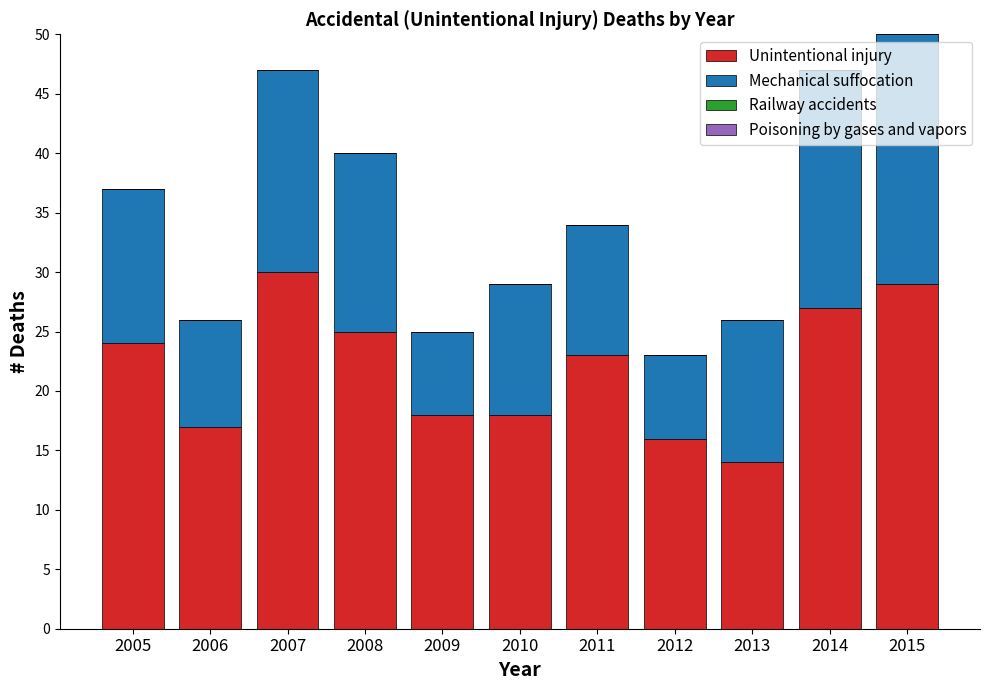

What is the total value across all series at 2015?

50